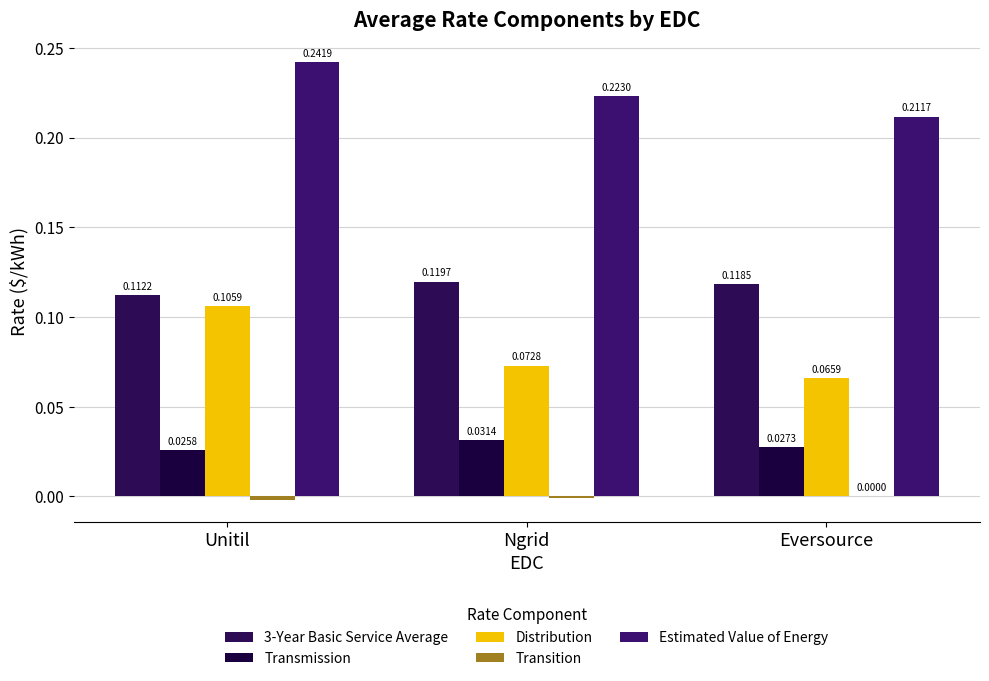

Does the chart contain stacked bars?

No